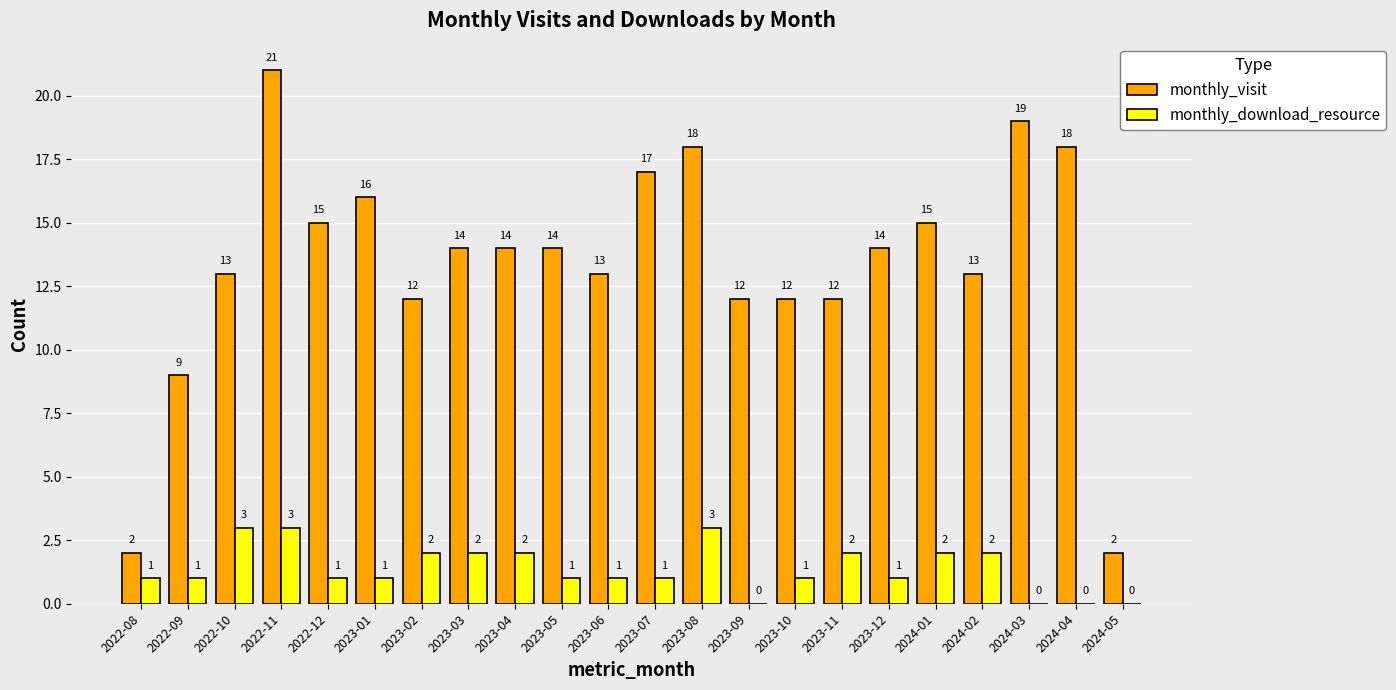

How many distinct data groups are displayed?

2